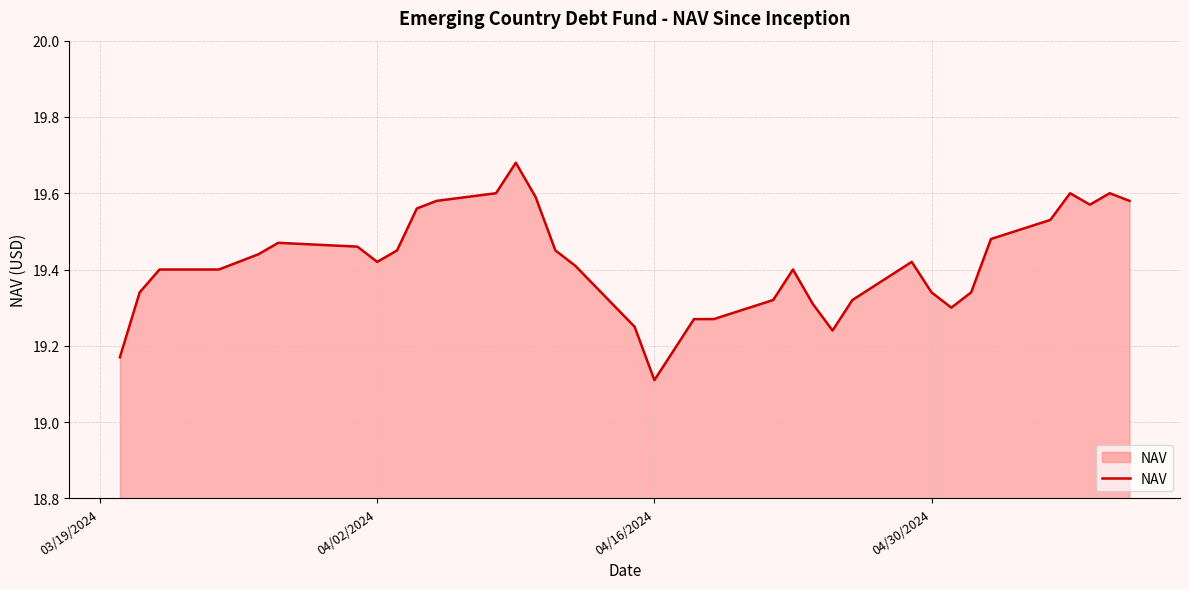

What is the smallest value displayed?

19.1